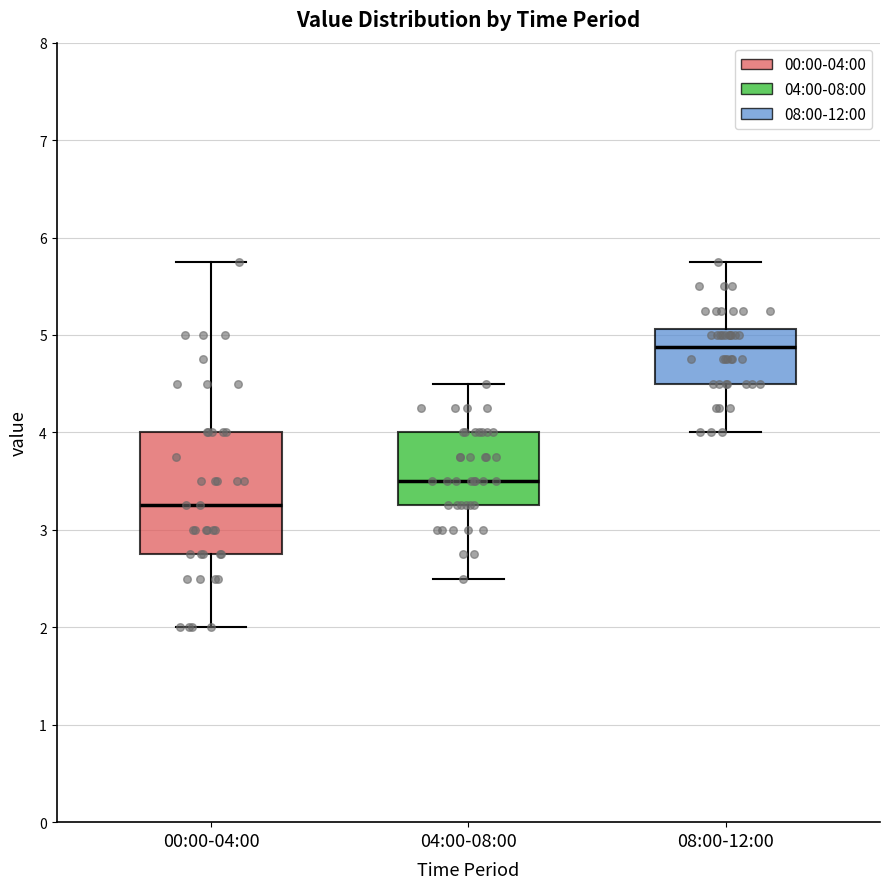

Reading left to right, transcribe this box plot: for each box, give where its median line is, the range the box spans, and where its two whiskers end, as read against the y-axis. The values are not printed on the chart, so give them approximately, as read against the axis.

00:00-04:00: median 3.3, box 2.8 to 4.0, whiskers 2.0 to 5.8
04:00-08:00: median 3.5, box 3.3 to 4.0, whiskers 2.5 to 4.5
08:00-12:00: median 4.9, box 4.5 to 5.1, whiskers 4.0 to 5.8